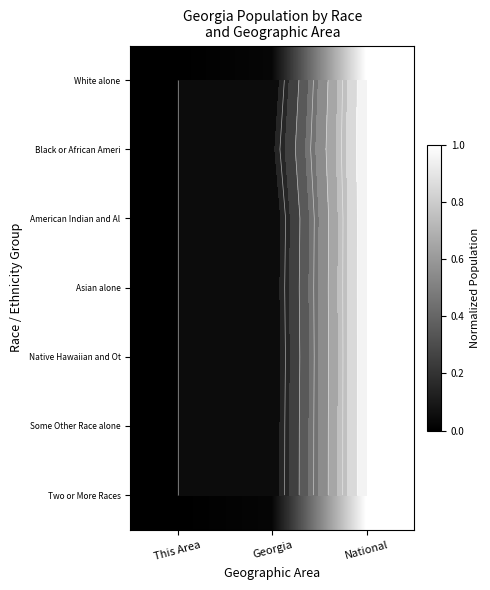

Is it true that Black or African Ameri equals 1.3 at National?

False